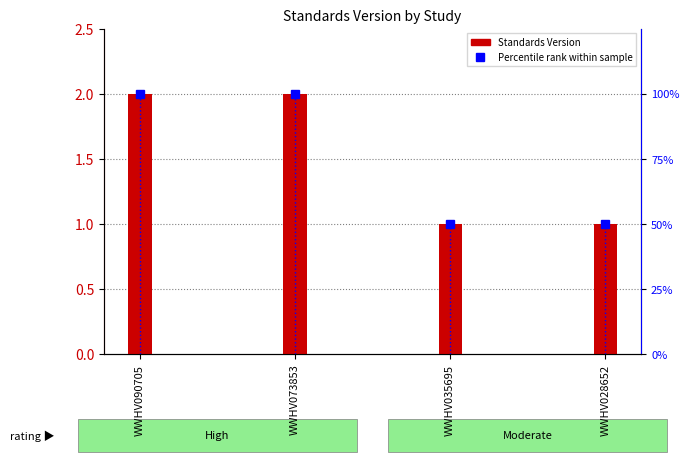

List the series in order of their overall mean, highest first.

Percentile rank within sample, Standards Version